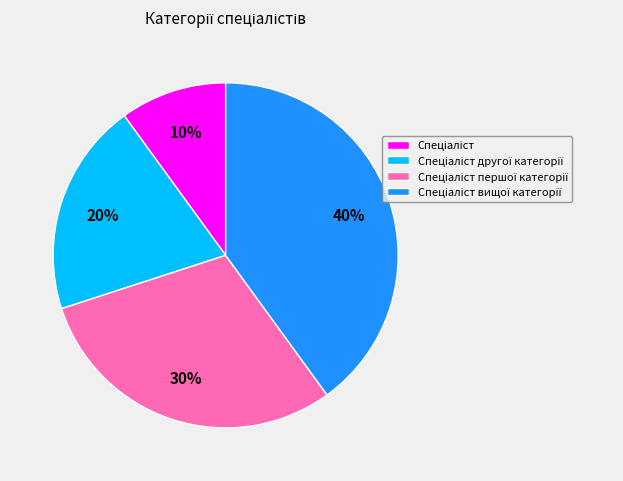

Is there any slice that represents more than half of the pie?

No